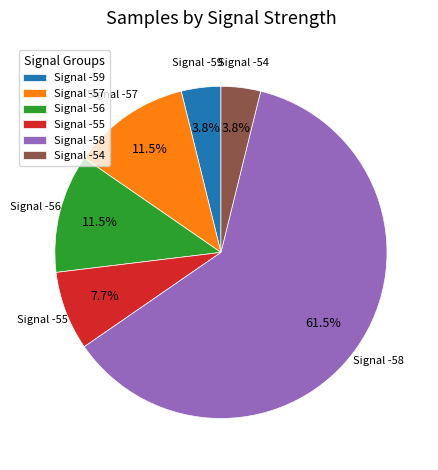

What percentage is NOT represented by Signal -57?

88.5%